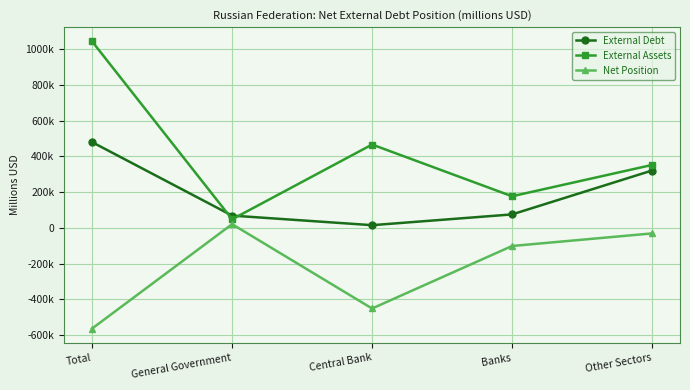

What are all the series names shown in the legend?

External Debt, External Assets, Net Position